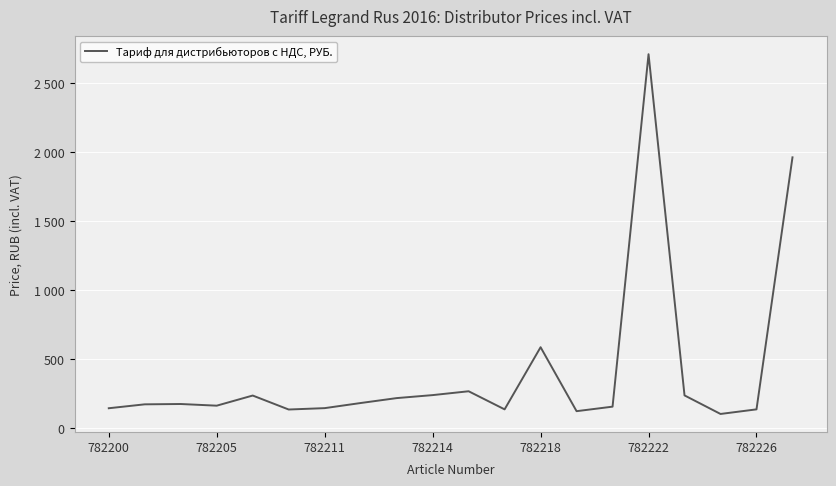

How many interior local peaks (higher than both neighbors) does the data have?

5